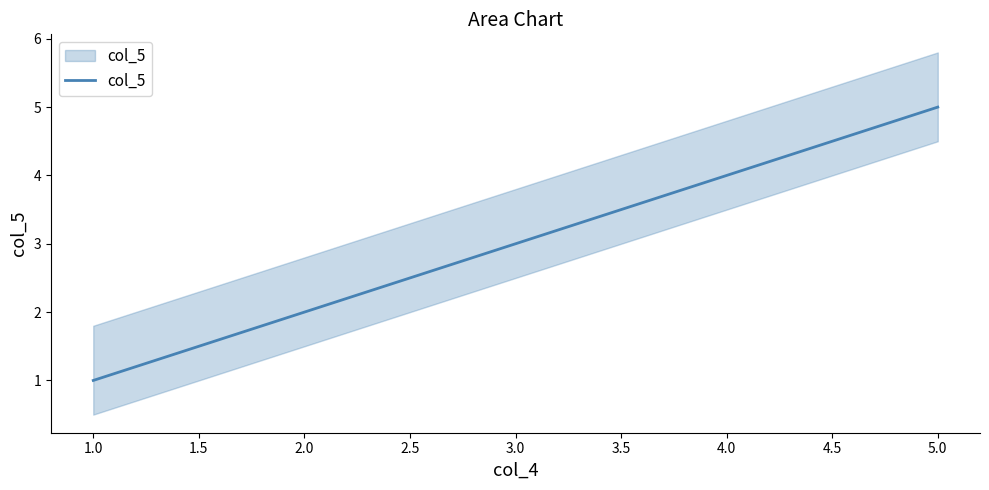

How many values are below 3?

2